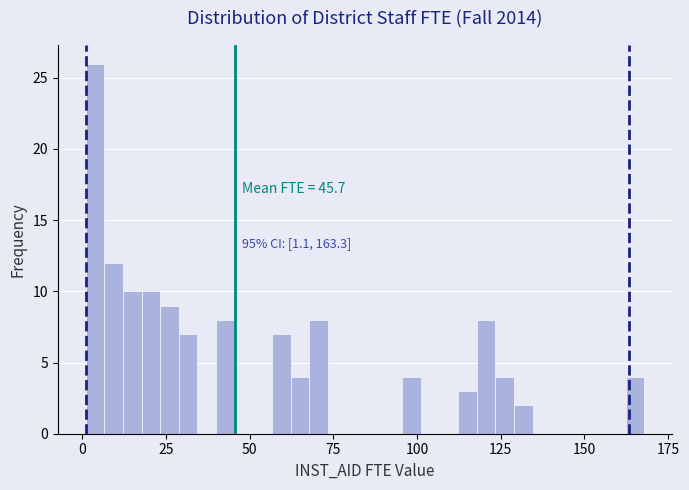

Read against the x-axis, roughly where is the centre of the tallest bar?

5